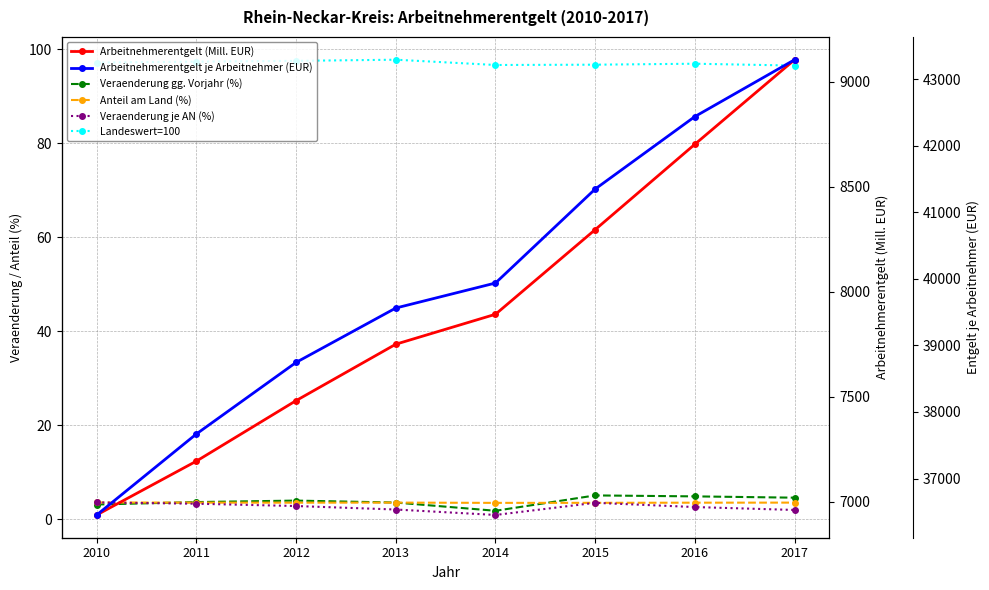

Which label corresponds to the largest value in the chart?

2017